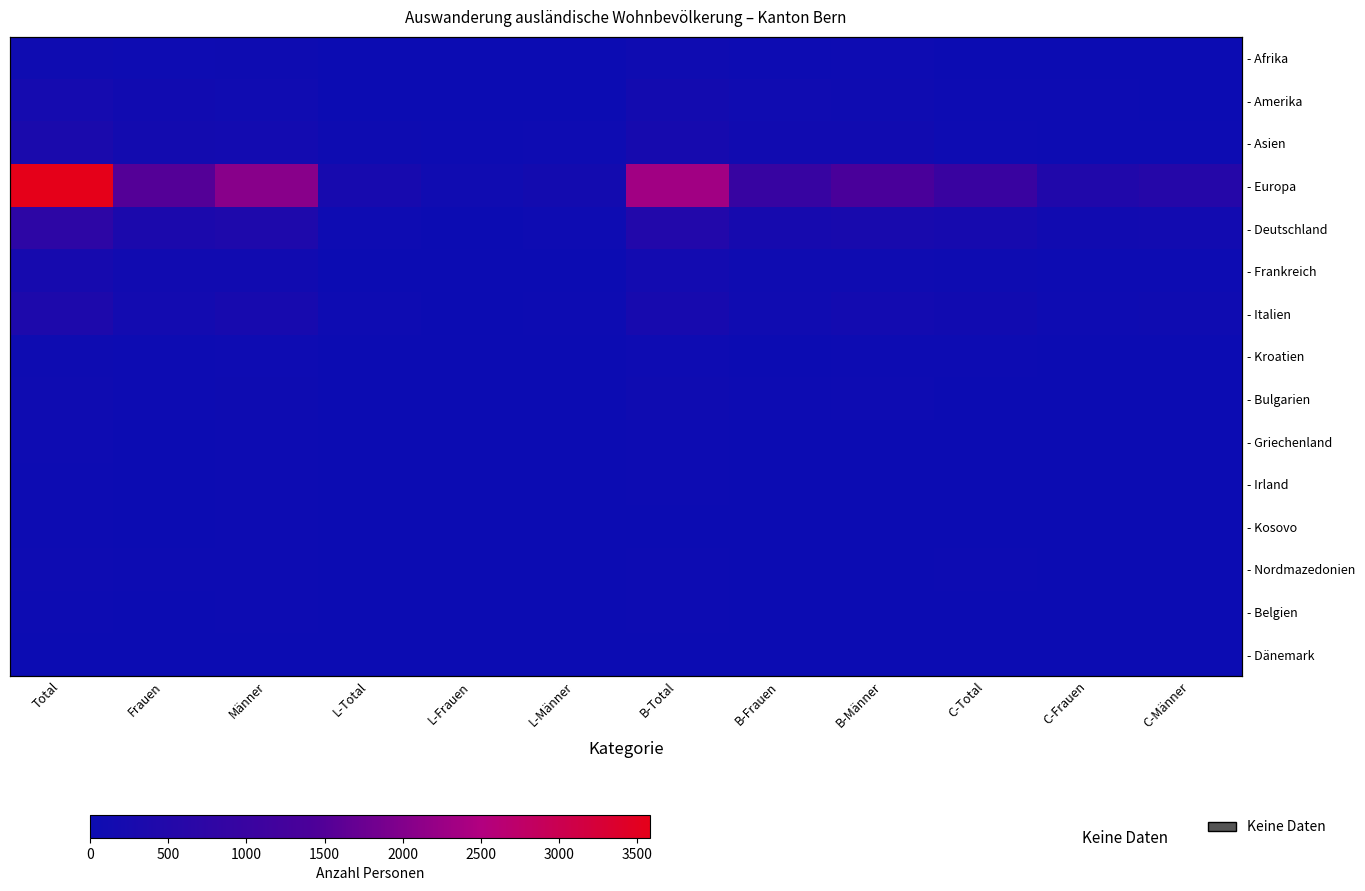

Which series changed the most between L-Männer and C-Total?

- Europa